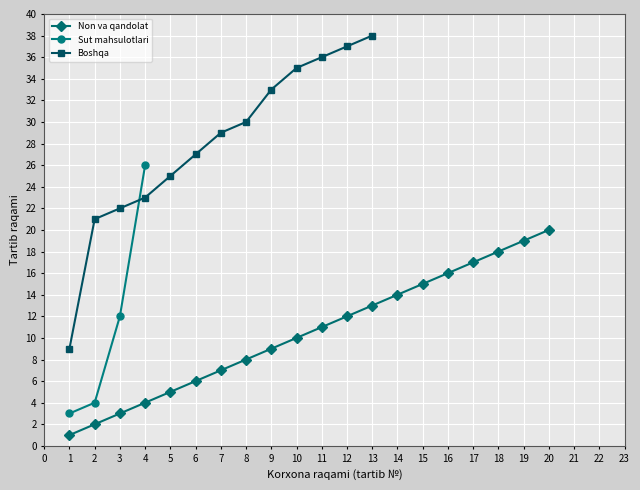

At which label does Non va qandolat first exceed 11?

12